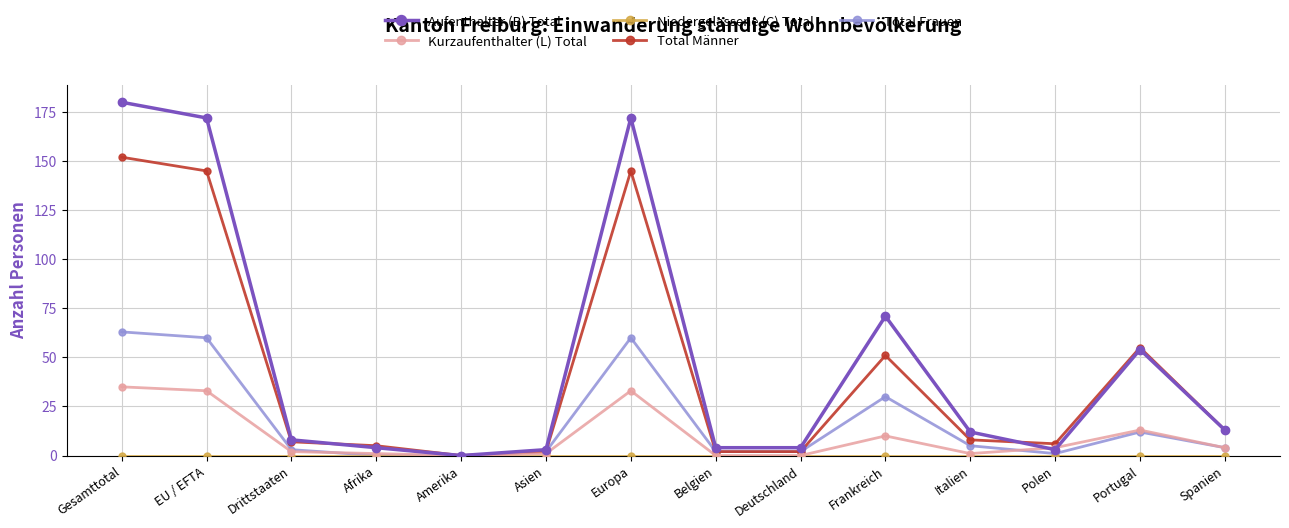

What is the spread (max minus min) of values at EU / EFTA?

172